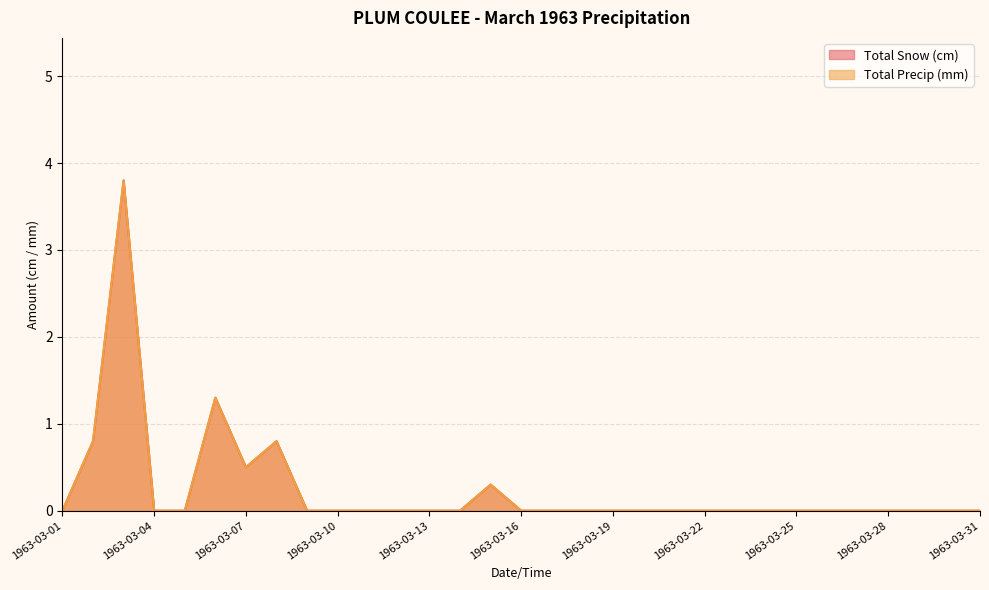

Between 1963-03-14 and 1963-03-07, which is larger?

1963-03-07